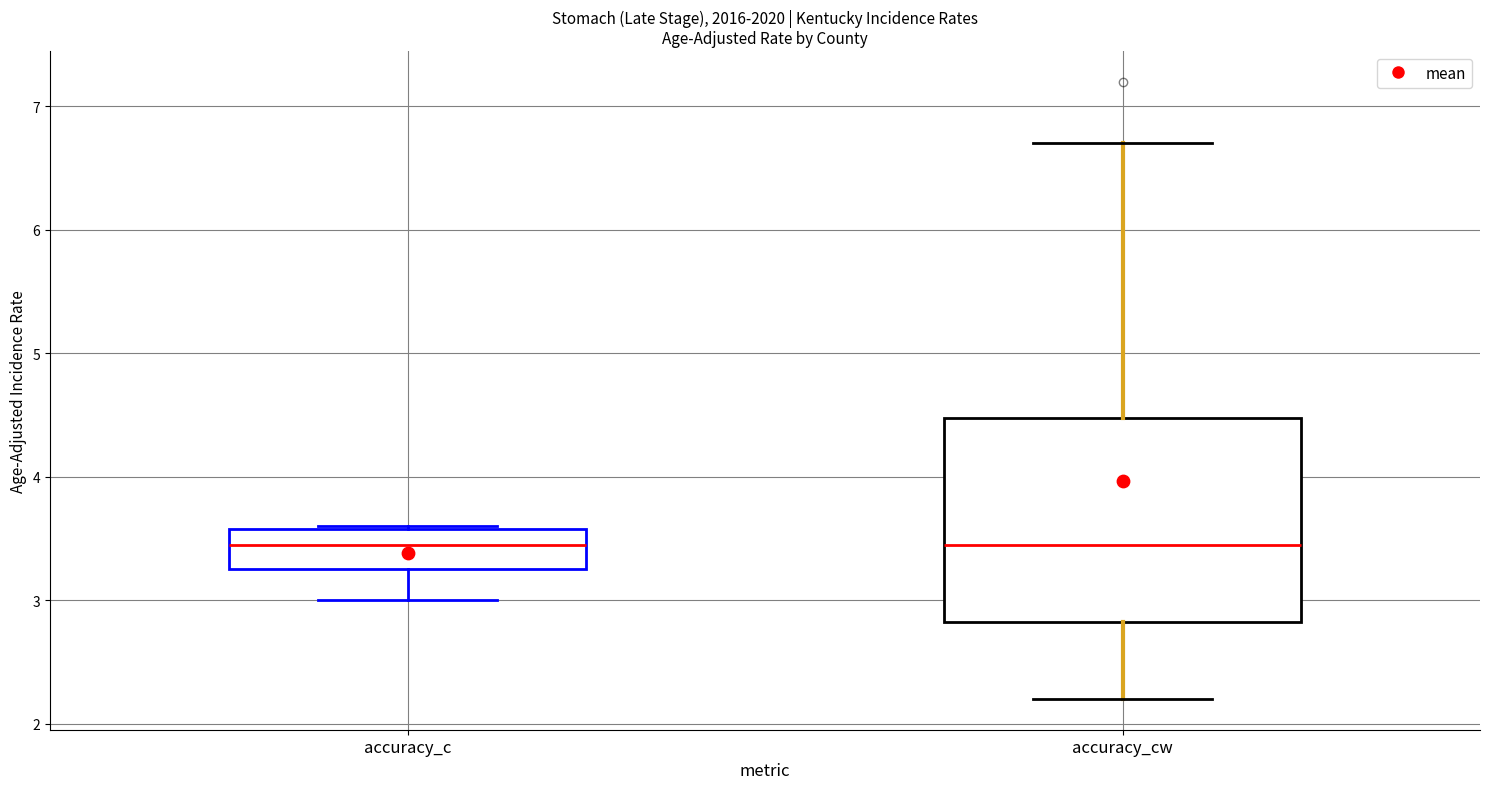

Reading left to right, read every box against the y-axis: the position of its median line, the range the box covers, and the ends of its whiskers. The values are not printed on the chart, so give them approximately, as read against the axis.

accuracy_c: median 3.5, box 3.3 to 3.6, whiskers 3.0 to 3.6
accuracy_cw: median 3.5, box 2.8 to 4.5, whiskers 2.2 to 6.7